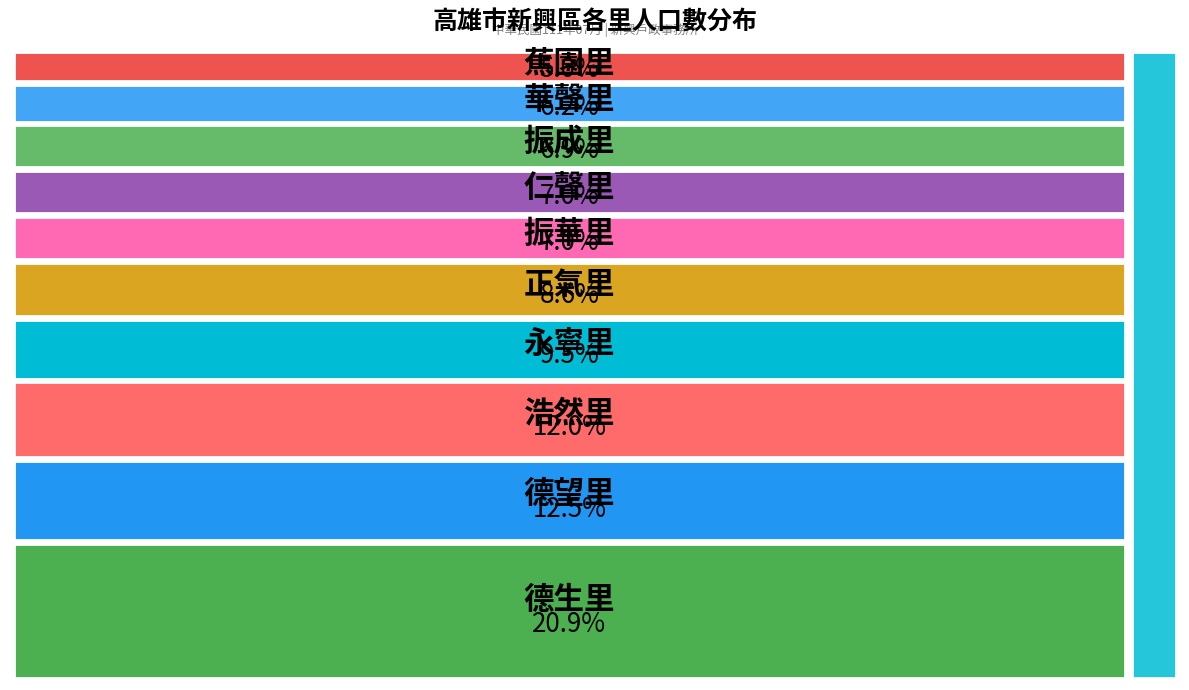

What is the change in value from 德生里 to 永寧里?

-1757